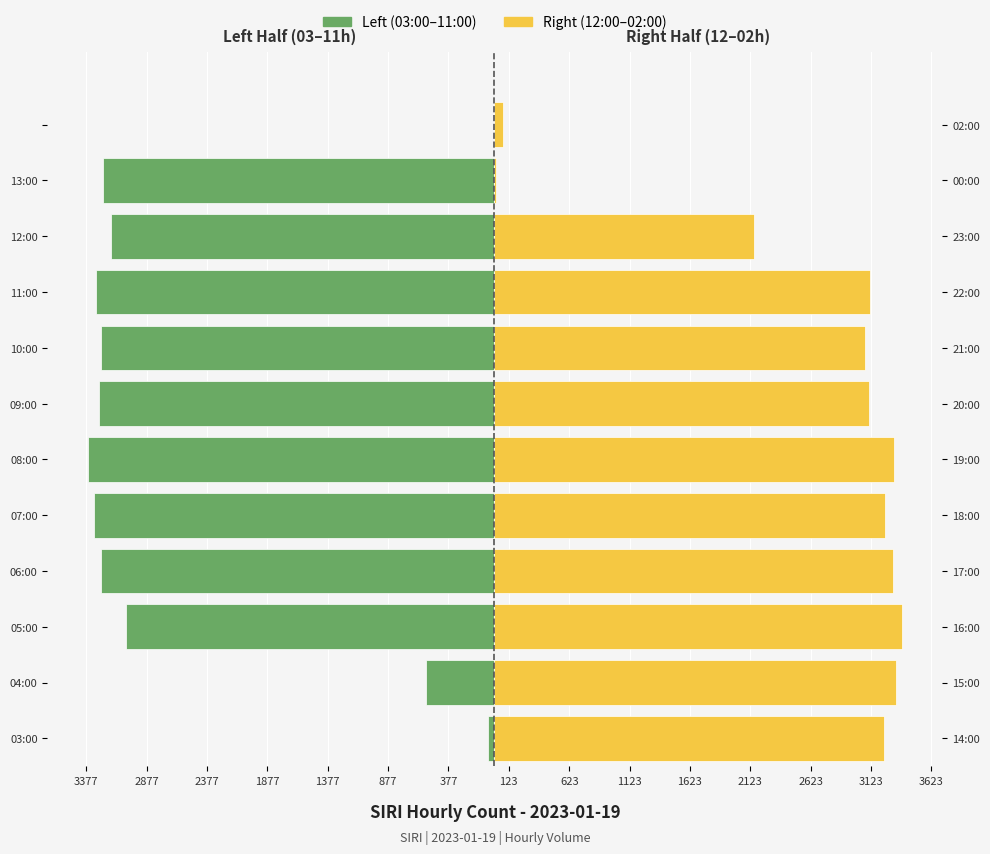

Count the number of data series in this chart.

2